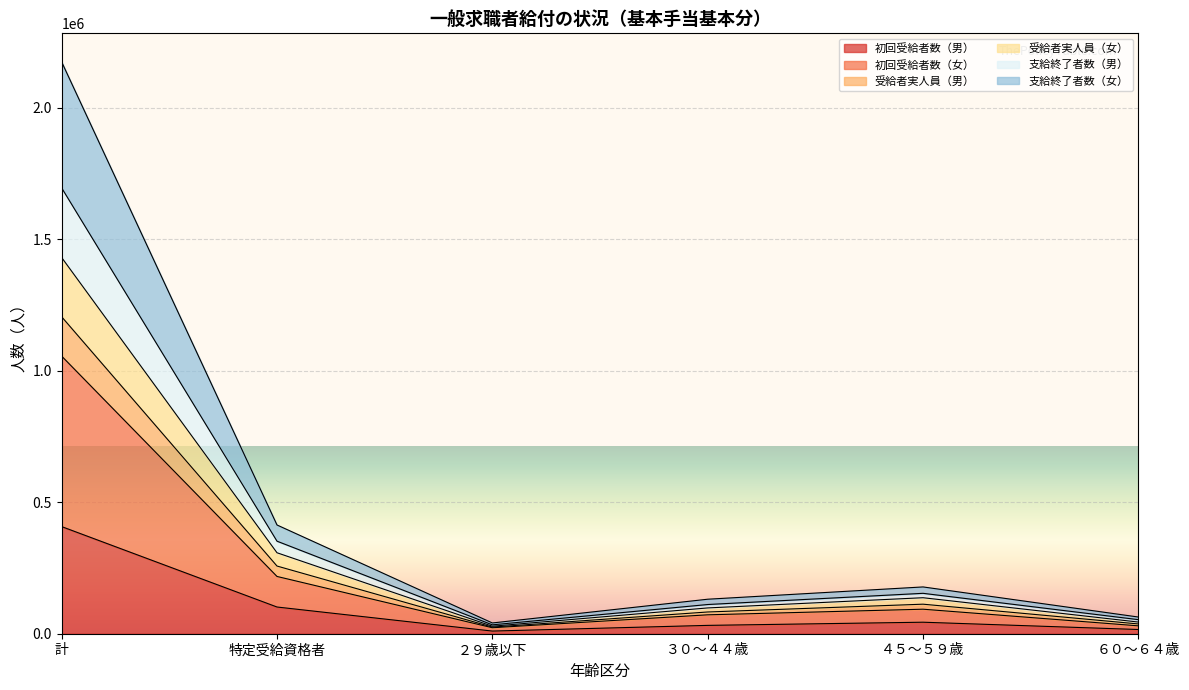

What is the approximate value of 初回受給者数（男） at ３０～４４歳?

31708